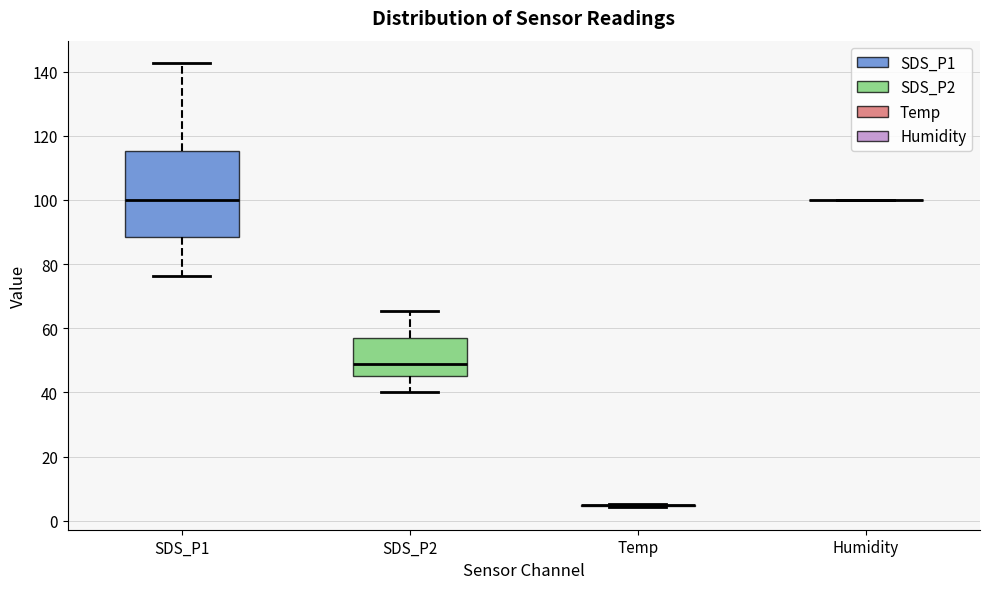

Reading left to right, read every box against the y-axis: the position of its median line, the range the box covers, and the ends of its whiskers. The values are not printed on the chart, so give them approximately, as read against the axis.

SDS_P1: median 100, box 88 to 116, whiskers 76 to 142
SDS_P2: median 48, box 46 to 58, whiskers 40 to 66
Temp: box collapsed to a line at 4, whiskers 4 to 6
Humidity: box collapsed to a line at 100, whiskers 100 to 100